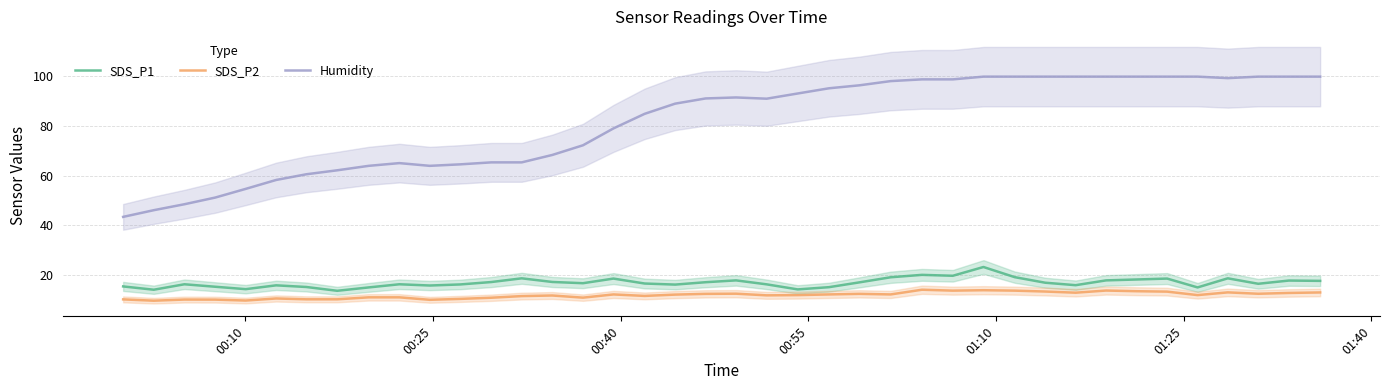

What is the highest value of the SDS_P2 series?

13.9